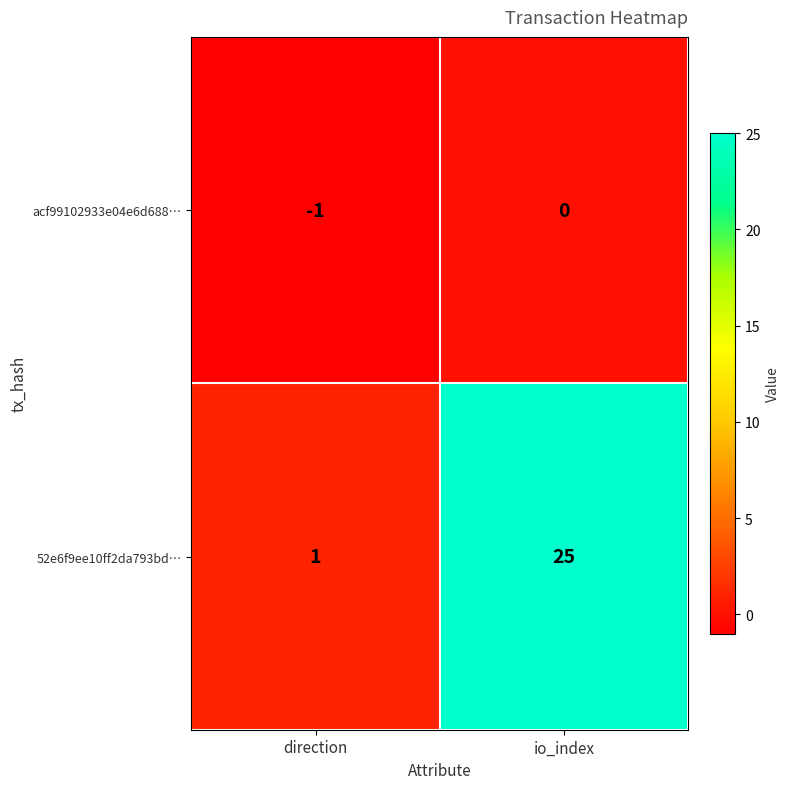

What is the difference between the highest and lowest values at io_index?

25